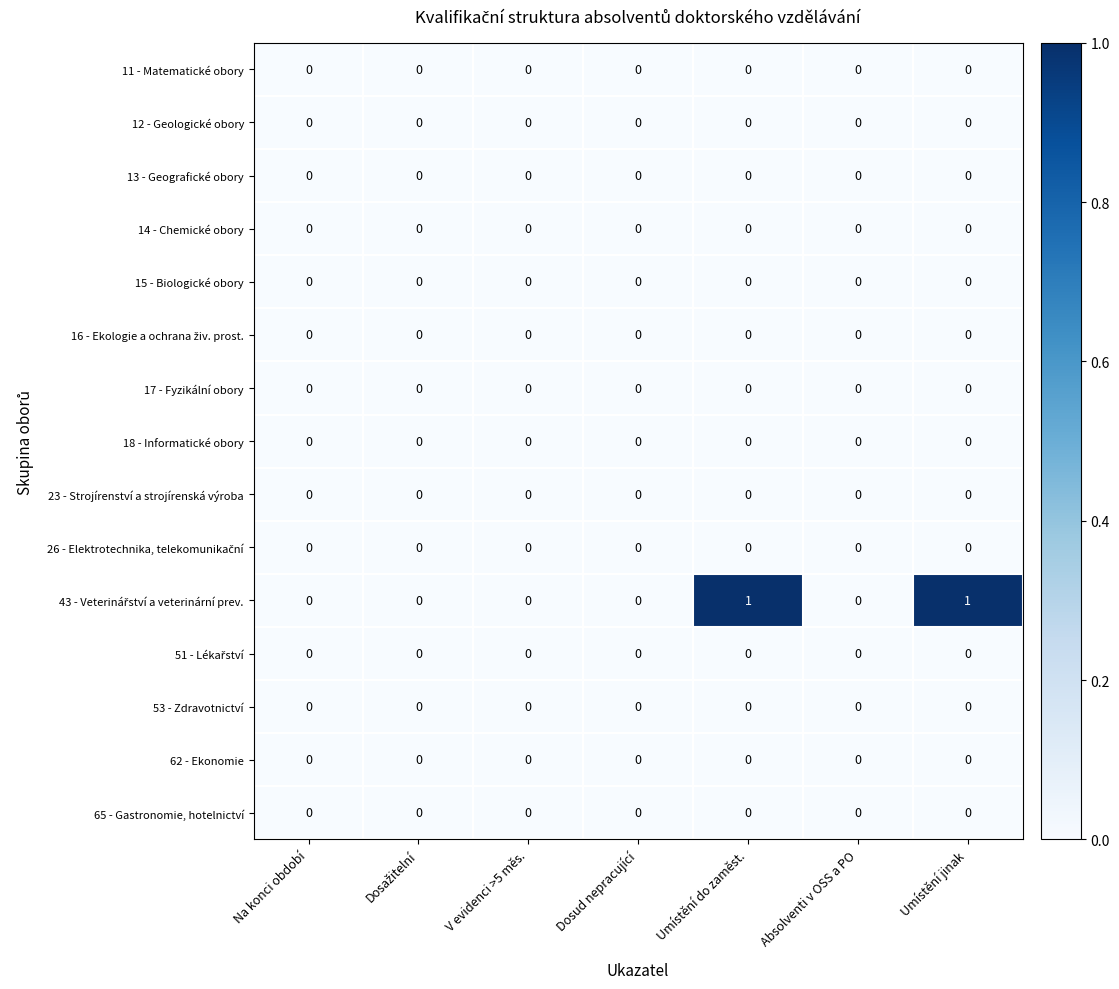

True or false: 12 - Geologické obory has a value of 0 at V evidenci >5 měs..

True